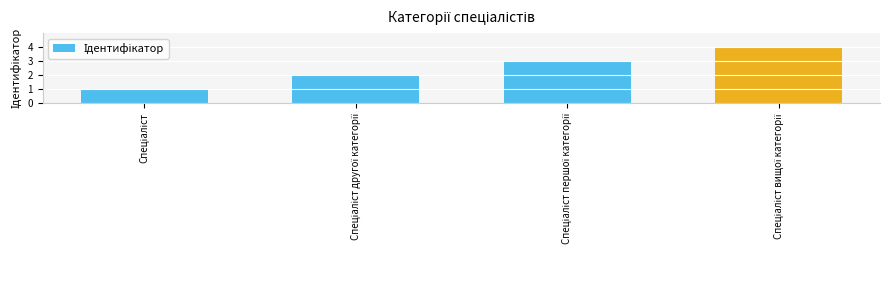

What is the difference between the maximum and second lowest values?

2